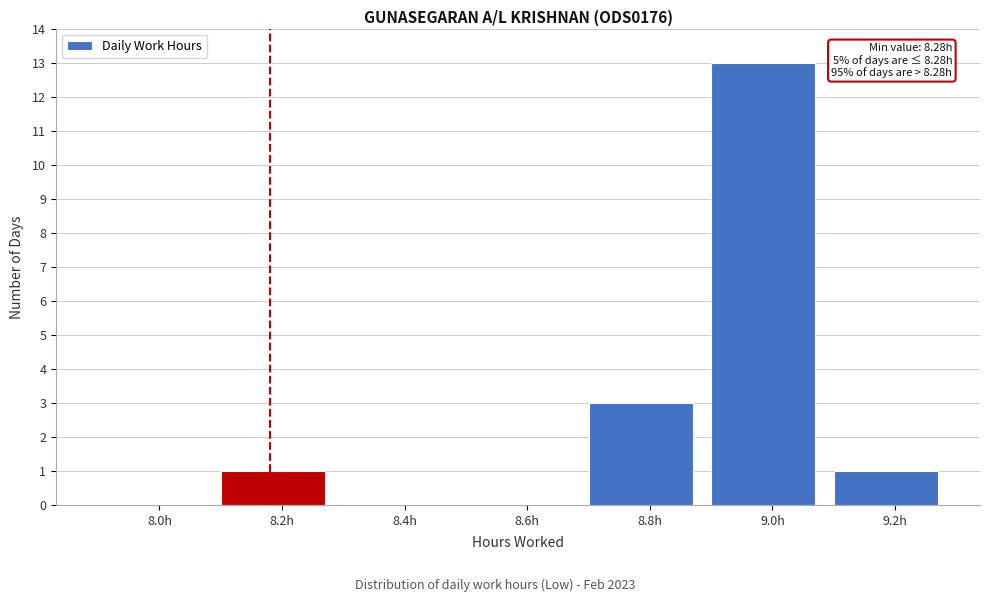

Reading left to right, transcribe all the data shown in this chart.

8.0h=0	8.2h=1	8.4h=0	8.6h=0	8.8h=3	9.0h=13	9.2h=1